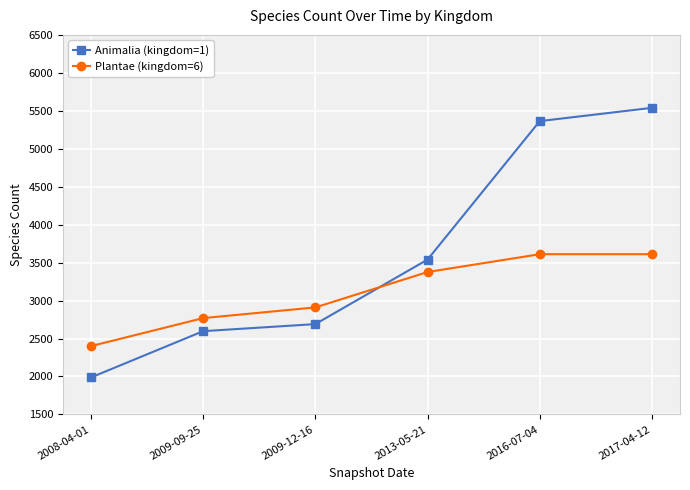

Between which two adjacent categories do Plantae (kingdom=6) and Animalia (kingdom=1) first intersect?

2009-12-16 and 2013-05-21